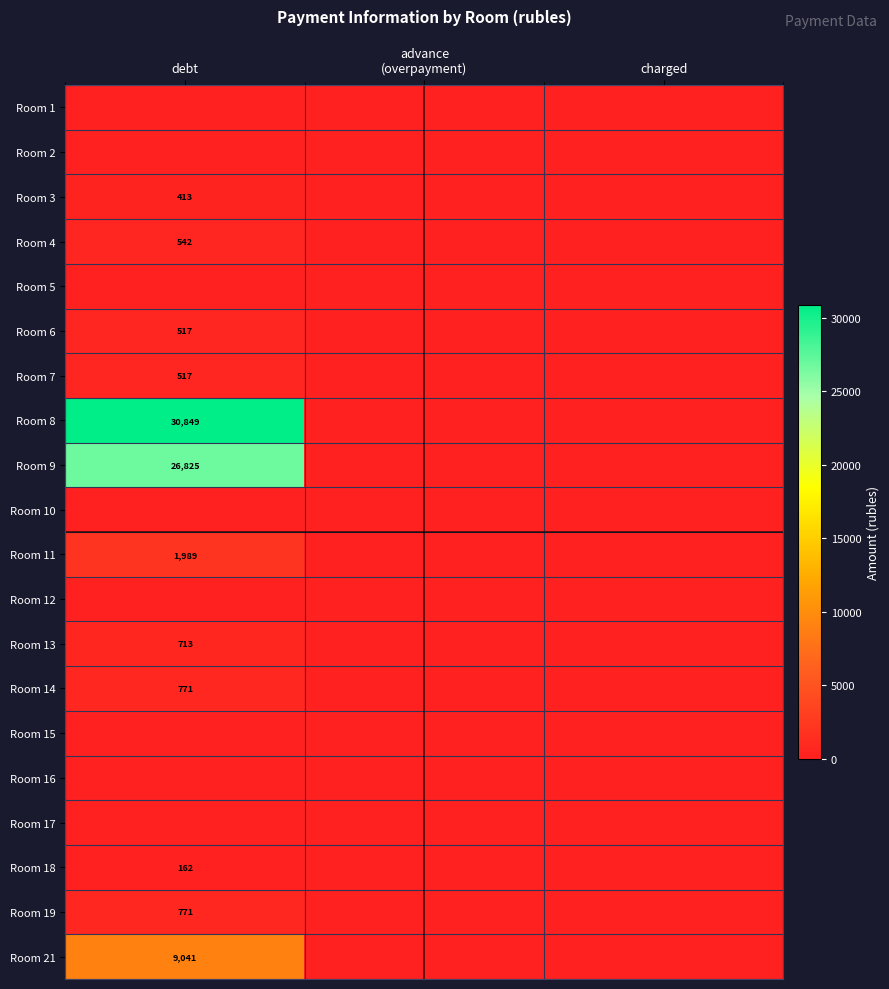

At debt, list the series in order from largest to smallest.

Room 8, Room 9, Room 21, Room 11, Room 14, Room 19, Room 13, Room 4, Room 6, Room 7, Room 3, Room 18, Room 1, Room 2, Room 5, Room 10, Room 12, Room 15, Room 16, Room 17